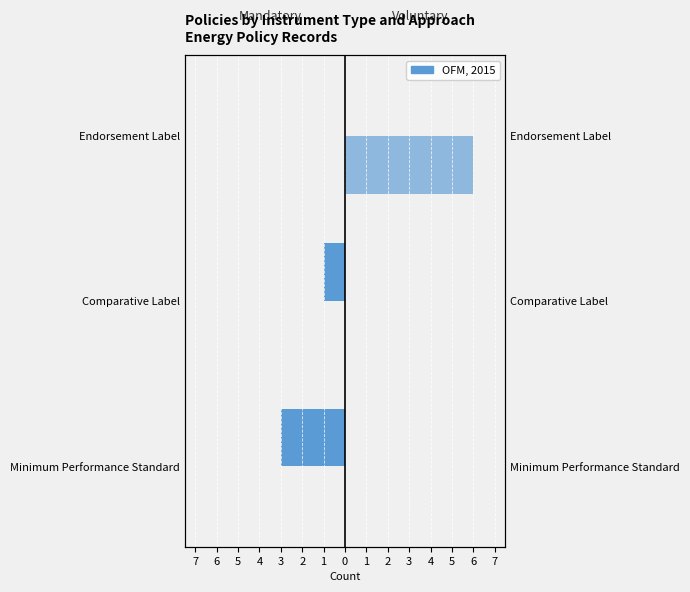

True or false: Voluntary has a value of 0 at Comparative Label.

True